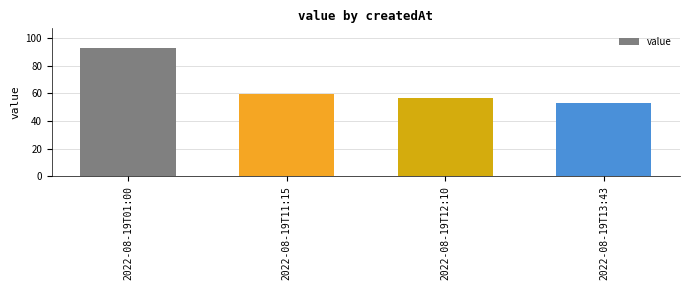

Reading left to right, what are all the values shown in this chart?

2022-08-19T01:00=93.0	2022-08-19T11:15=59.5	2022-08-19T12:10=56.6	2022-08-19T13:43=53.2